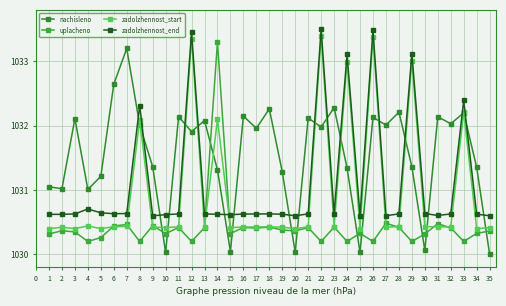

What is the difference between the maximum and minimum values in the uplacheno series?

3.1